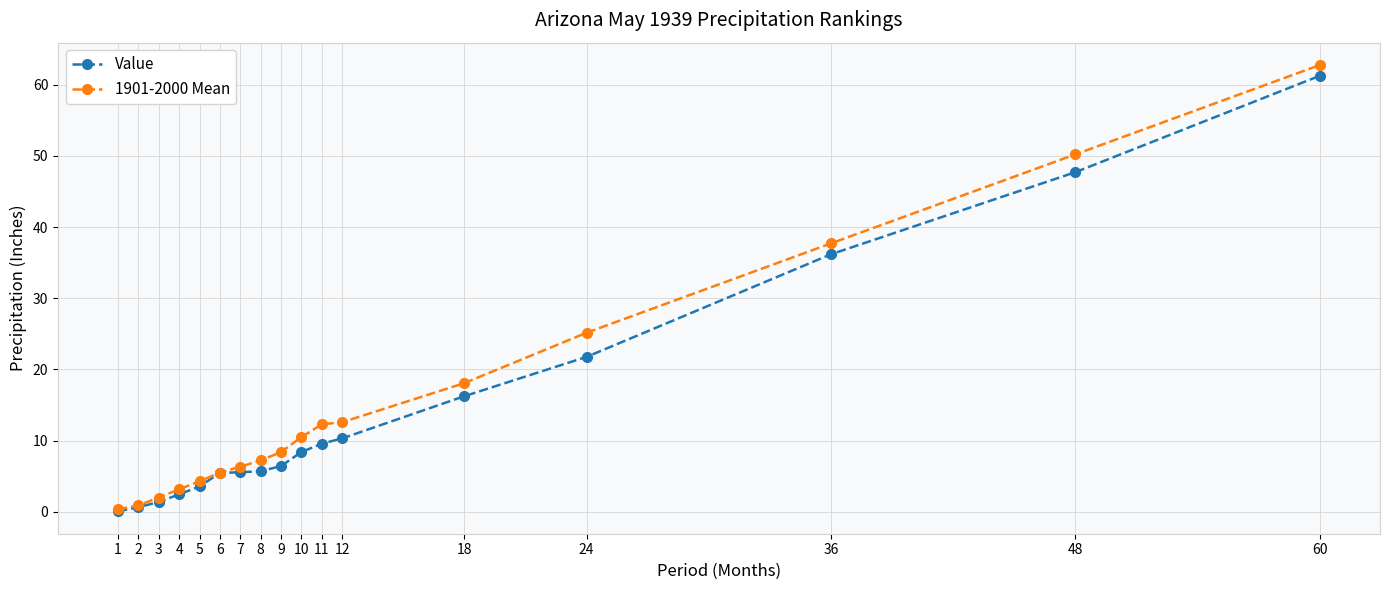

What is the sum of all Value values?

242.8